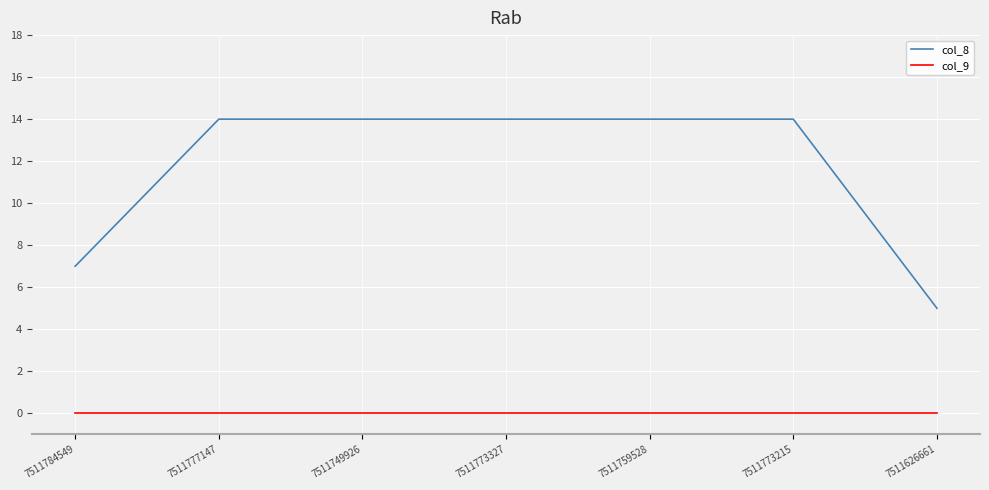

List the series in order of their peak value, lowest first.

col_9, col_8